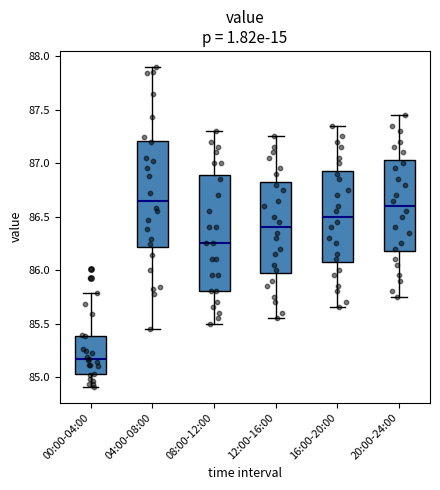

Comparing the boxes themselves (not the whiskers), which one is the tallest?

08:00-12:00